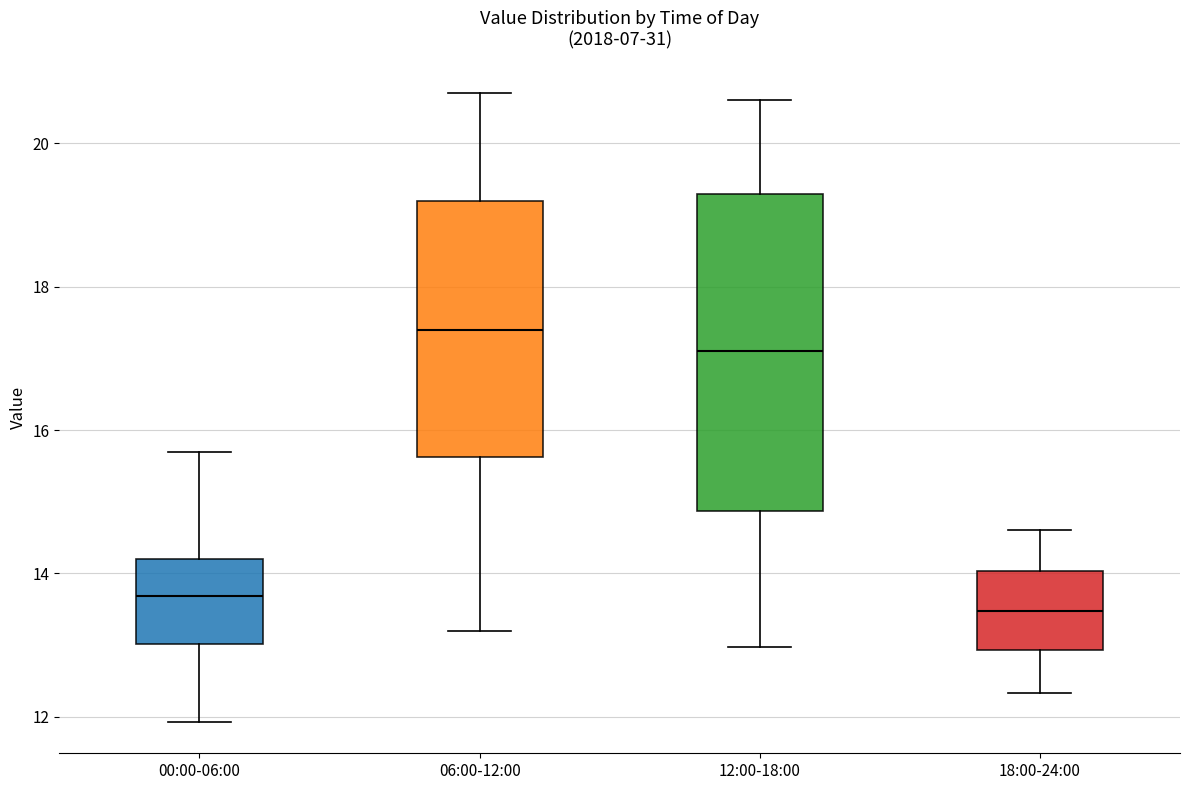

Reading left to right, read every box against the y-axis: the position of its median line, the range the box covers, and the ends of its whiskers. The values are not printed on the chart, so give them approximately, as read against the axis.

00:00-06:00: median 13.6, box 13.0 to 14.2, whiskers 12.0 to 15.8
06:00-12:00: median 17.4, box 15.6 to 19.2, whiskers 13.2 to 20.8
12:00-18:00: median 17.2, box 14.8 to 19.4, whiskers 13.0 to 20.6
18:00-24:00: median 13.4, box 13.0 to 14.0, whiskers 12.4 to 14.6